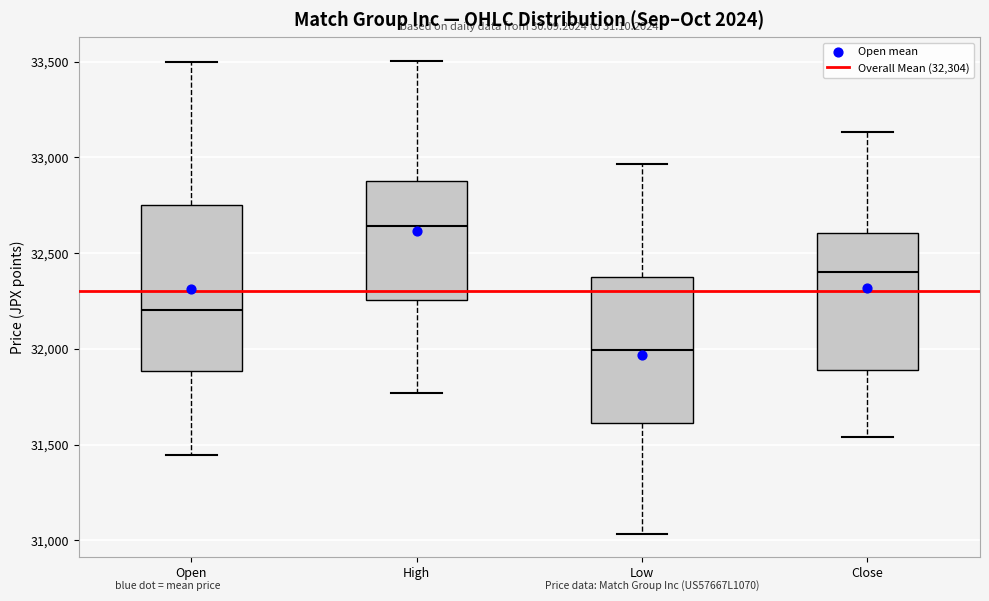

Comparing the boxes themselves (not the whiskers), which one is the tallest?

Open